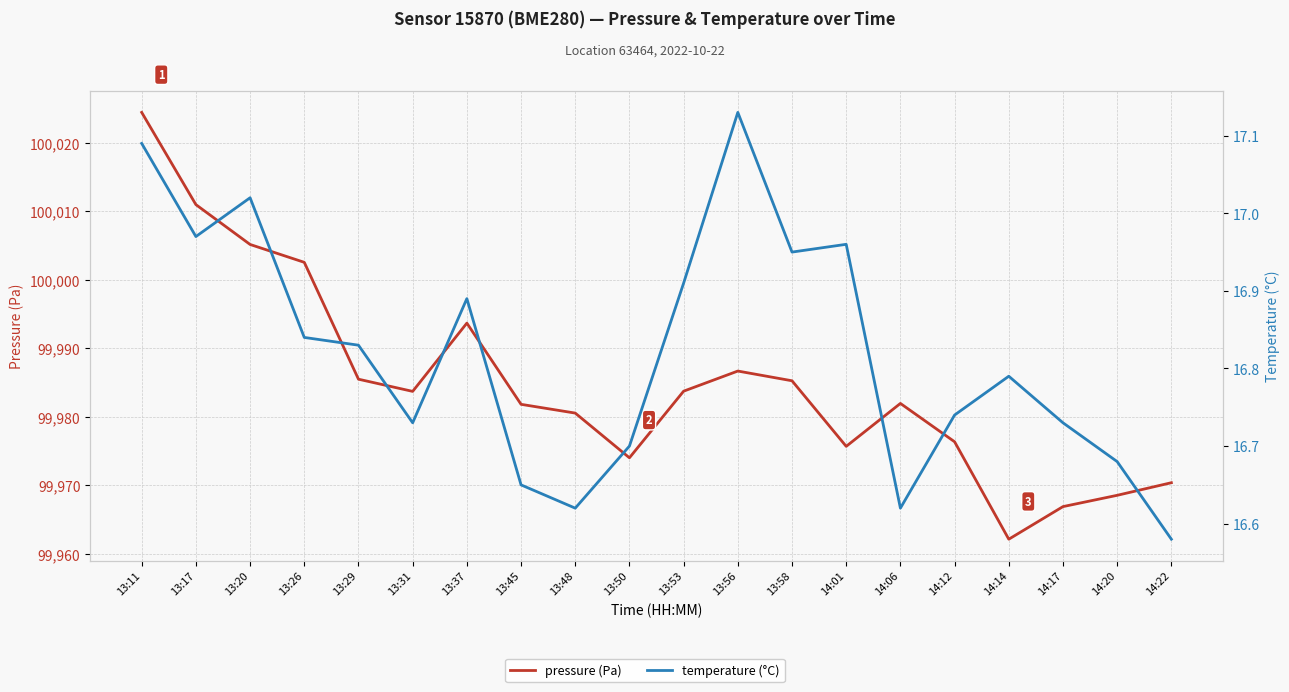

What value does the pressure (Pa) series have at 13:11?

100024.4